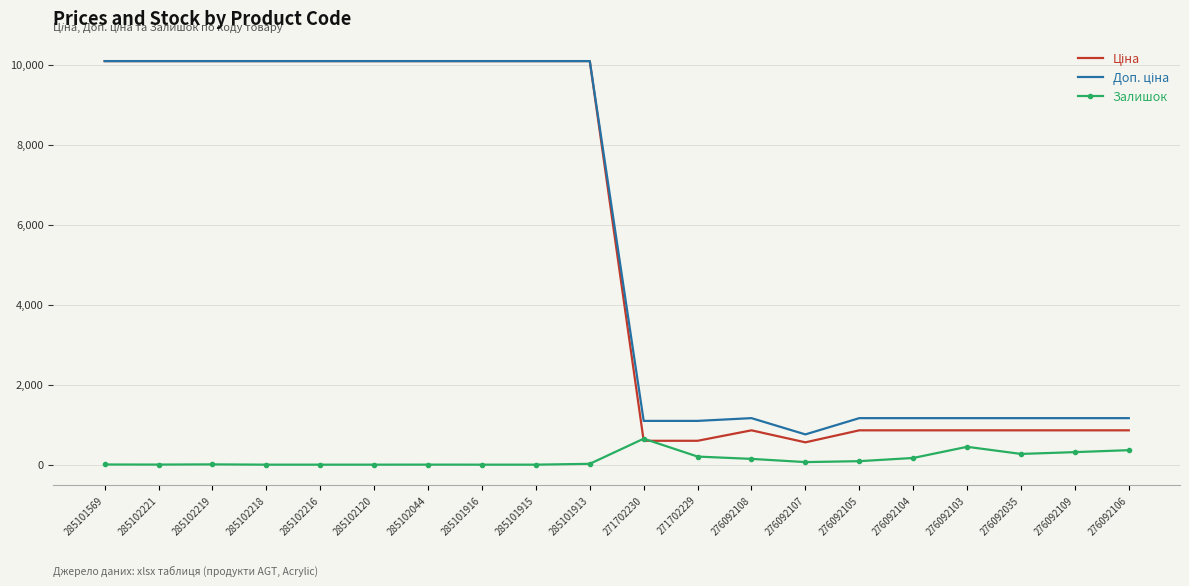

What is the maximum value shown in the chart?

10085.8